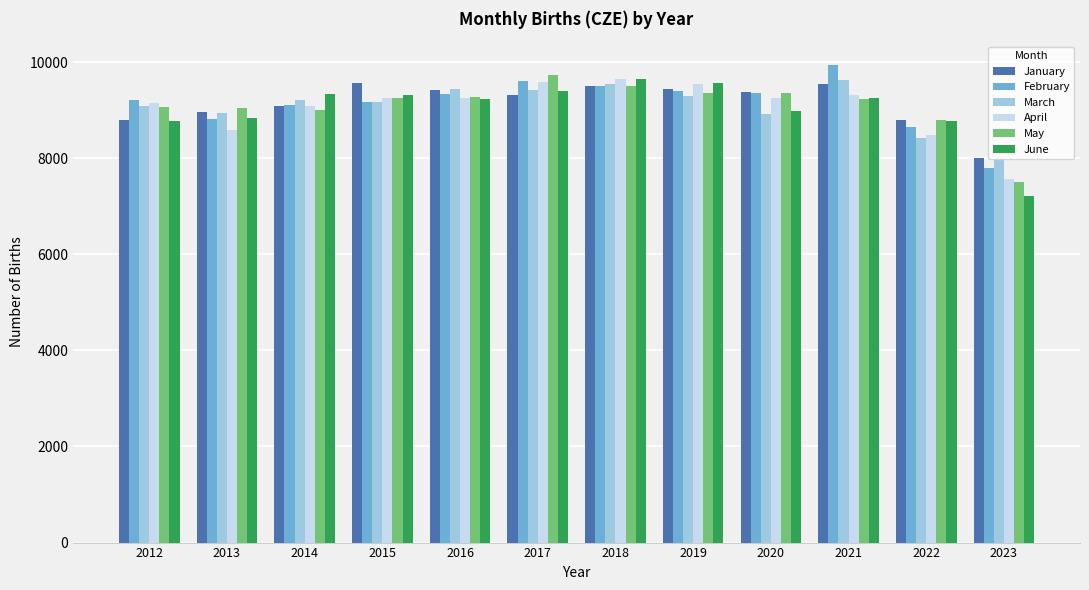

Which category has the highest value across all series?

2021